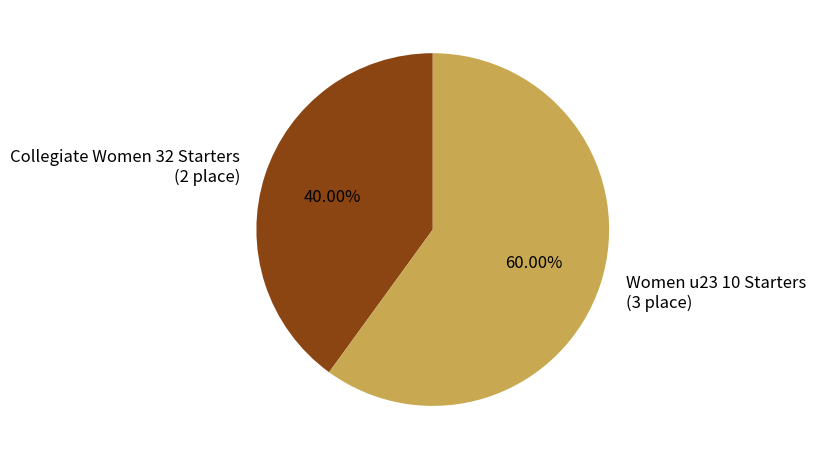

Combined, what portion of the pie is Collegiate Women 32 Starters and Women u23 10 Starters?

100.0%